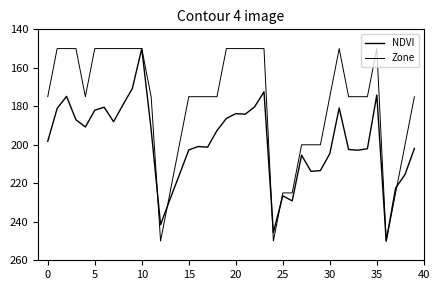

How many lines are shown in the chart?

2